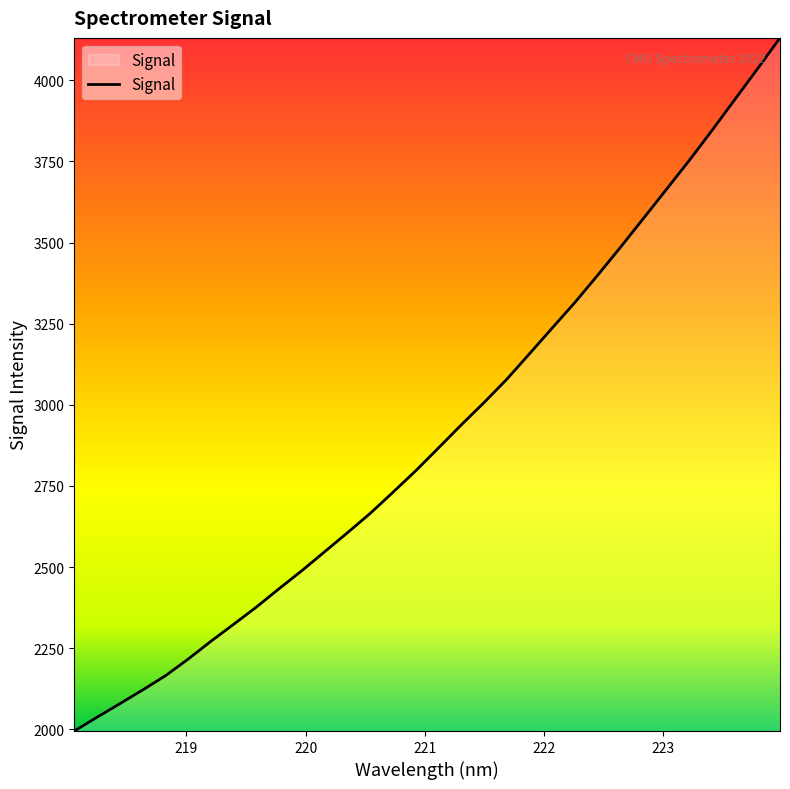

What is the difference between the maximum and minimum values?

2135.7